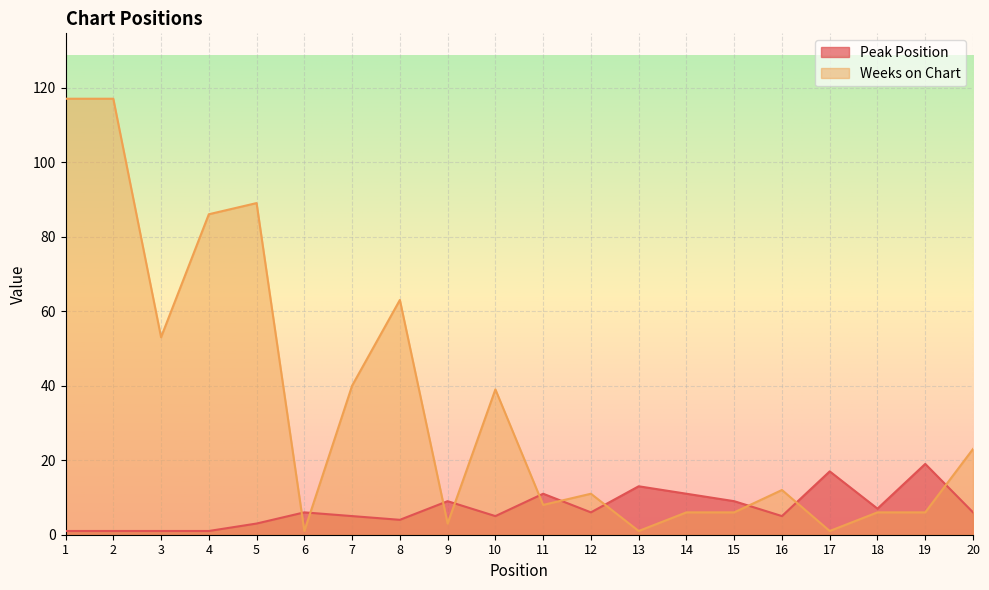

Is the value of Peak Position at 19 greater than the value of Weeks on Chart at 5?

No